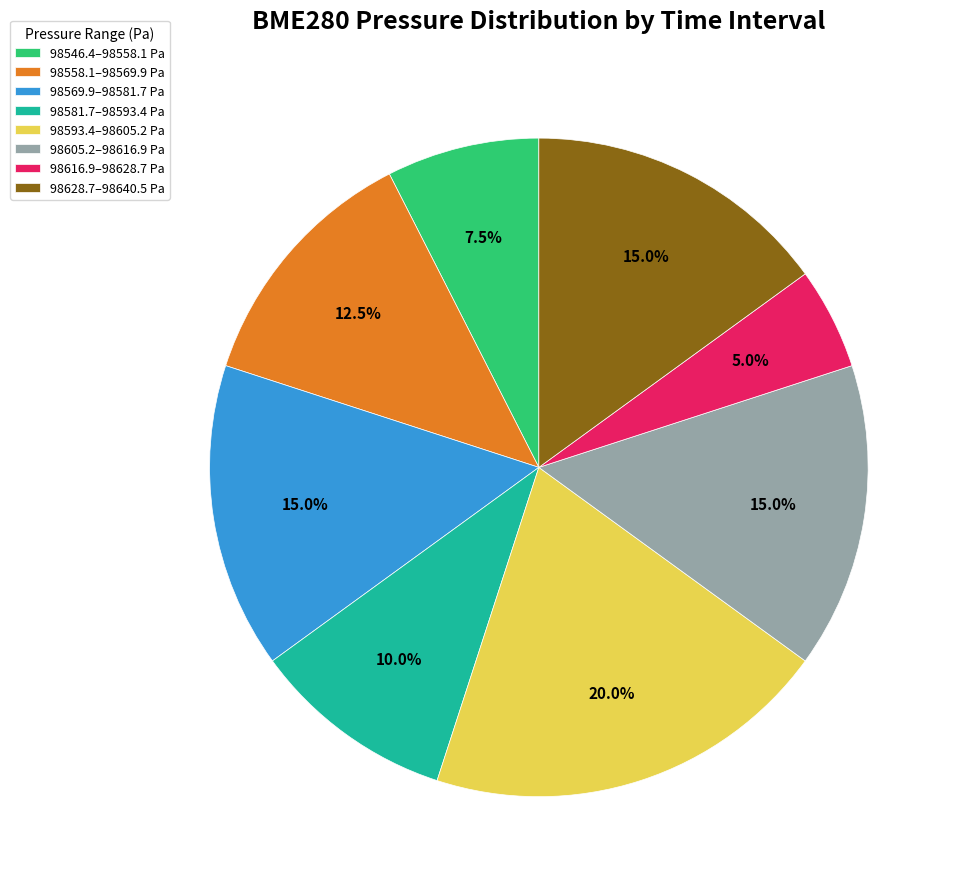

To the nearest percent, what is the average slice percentage?

12%